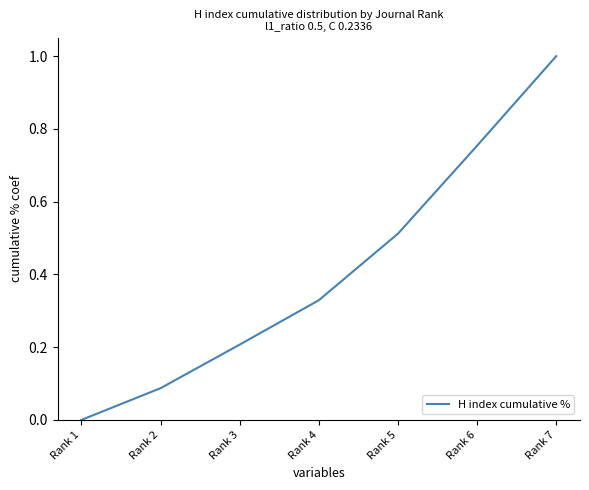

What is the sum of all values?

2.9